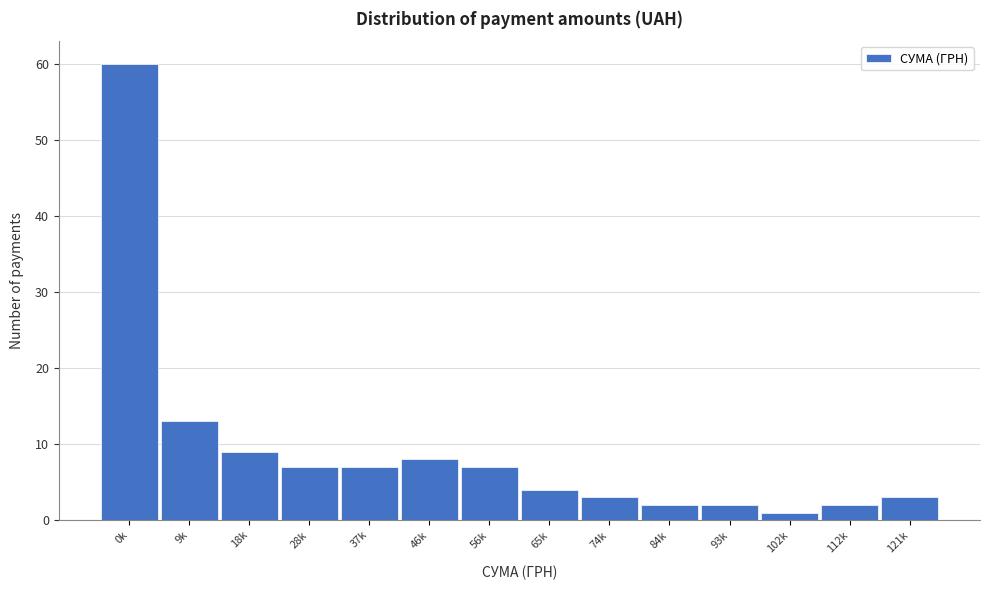

Reading left to right, transcribe all the data shown in this chart.

0k=60	9k=13	18k=9	28k=7	37k=7	46k=8	56k=7	65k=4	74k=3	84k=2	93k=2	102k=1	112k=2	121k=3